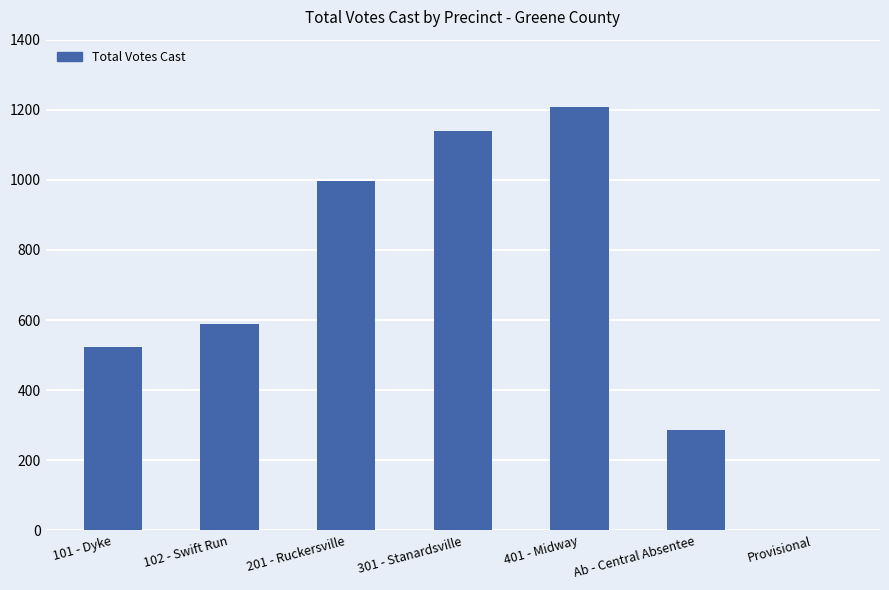

The value at 101 - Dyke is 165. True or false?

False